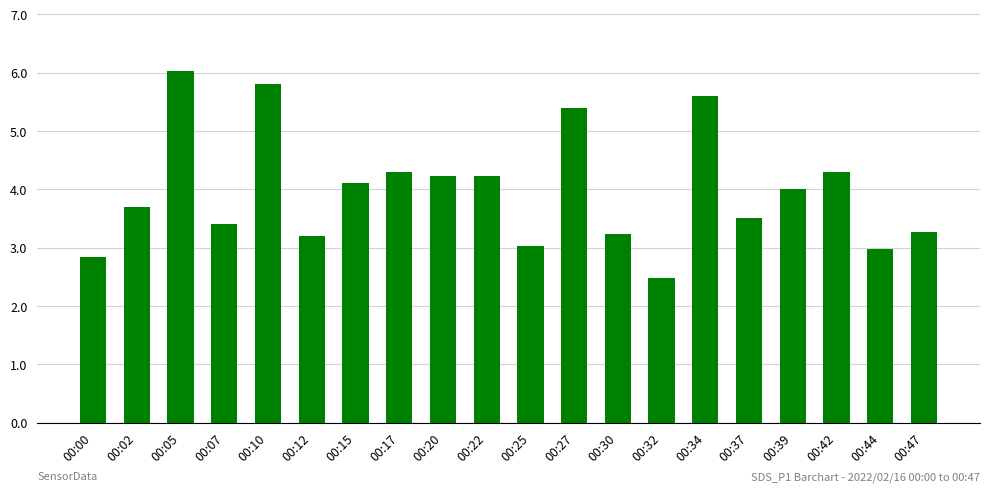

What is the minimum value shown in the chart?

2.5